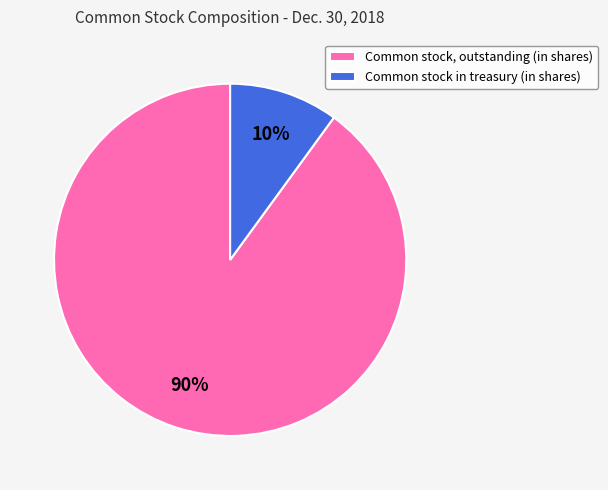

How many segments does this pie chart have?

2